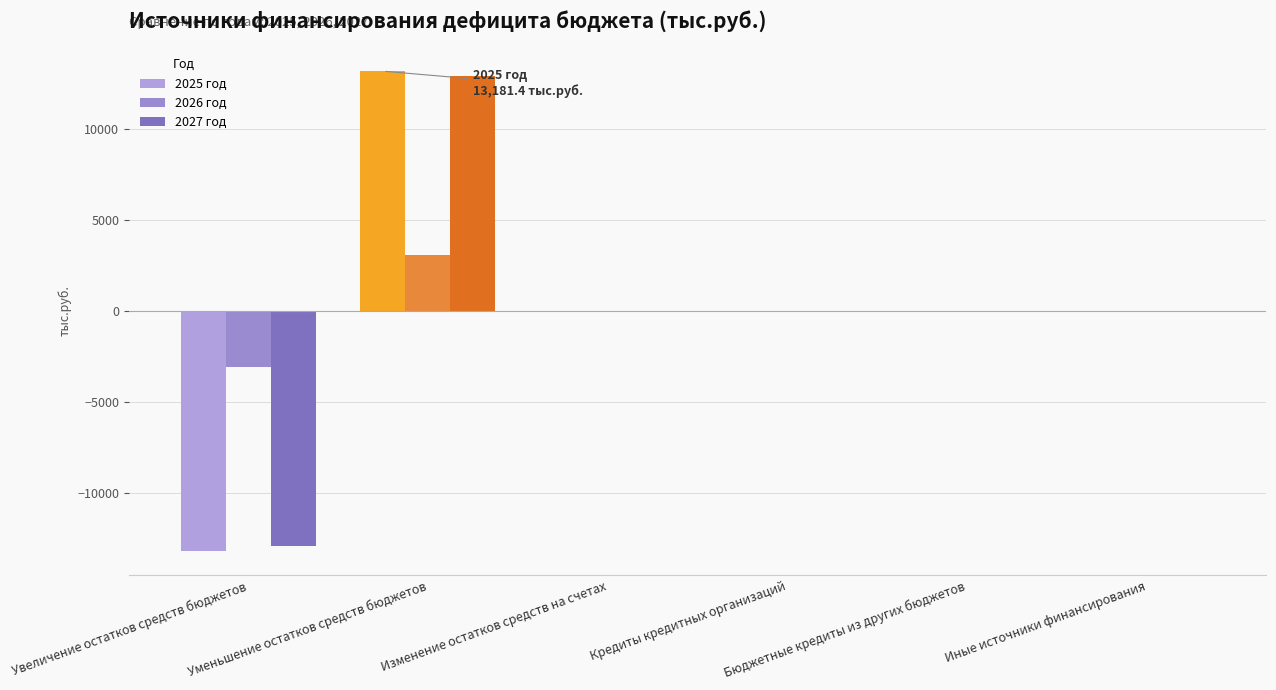

Is the value of 2026 год at Уменьшение остатков средств бюджетов greater than the value of 2027 год at Увеличение остатков средств бюджетов?

Yes